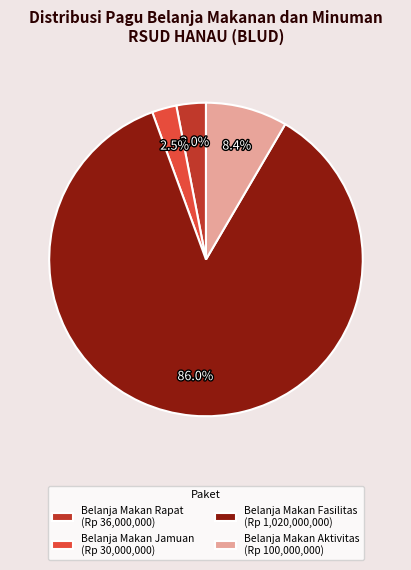

Which slice is the smallest?

Belanja Makan Jamuan (Rp 30,000,000)